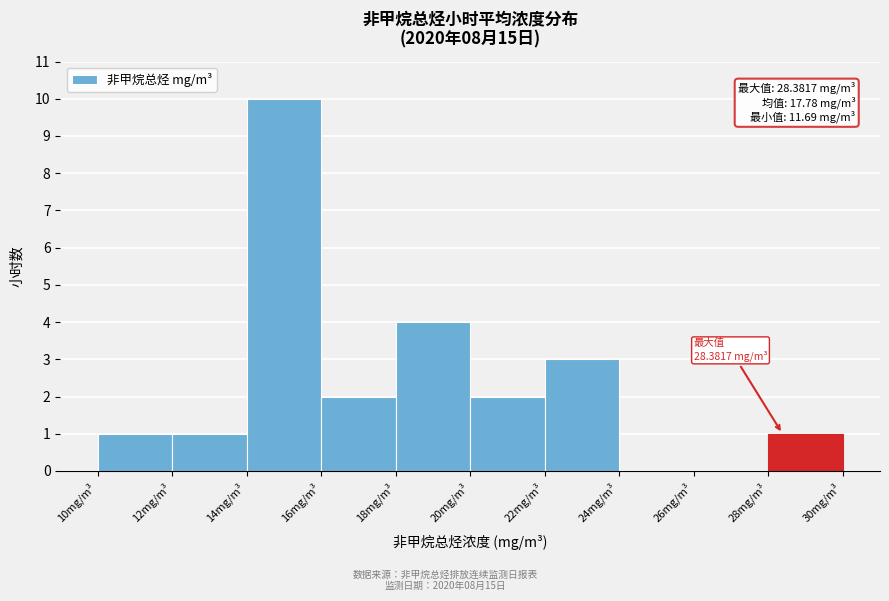

Which range on the x-axis has the tallest bar?

14 to 16